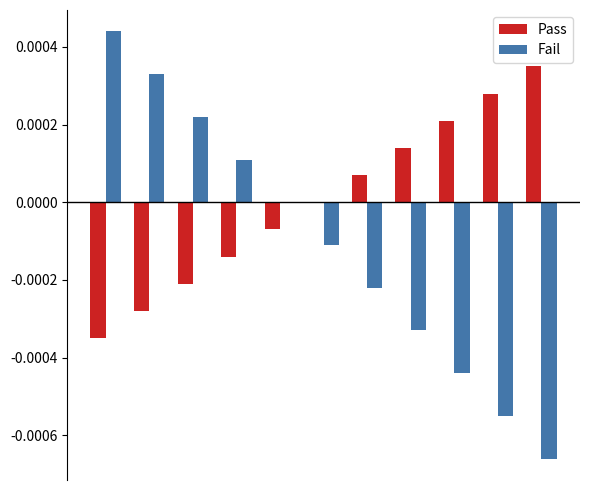

Count the number of categories in the chart.

11